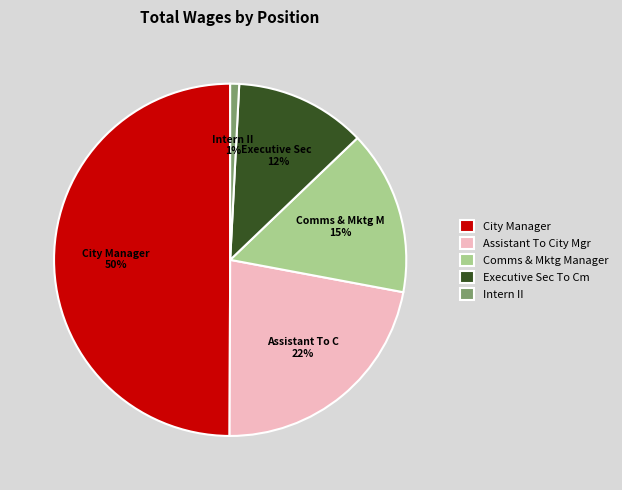

What is the largest slice in the pie chart?

City Manager